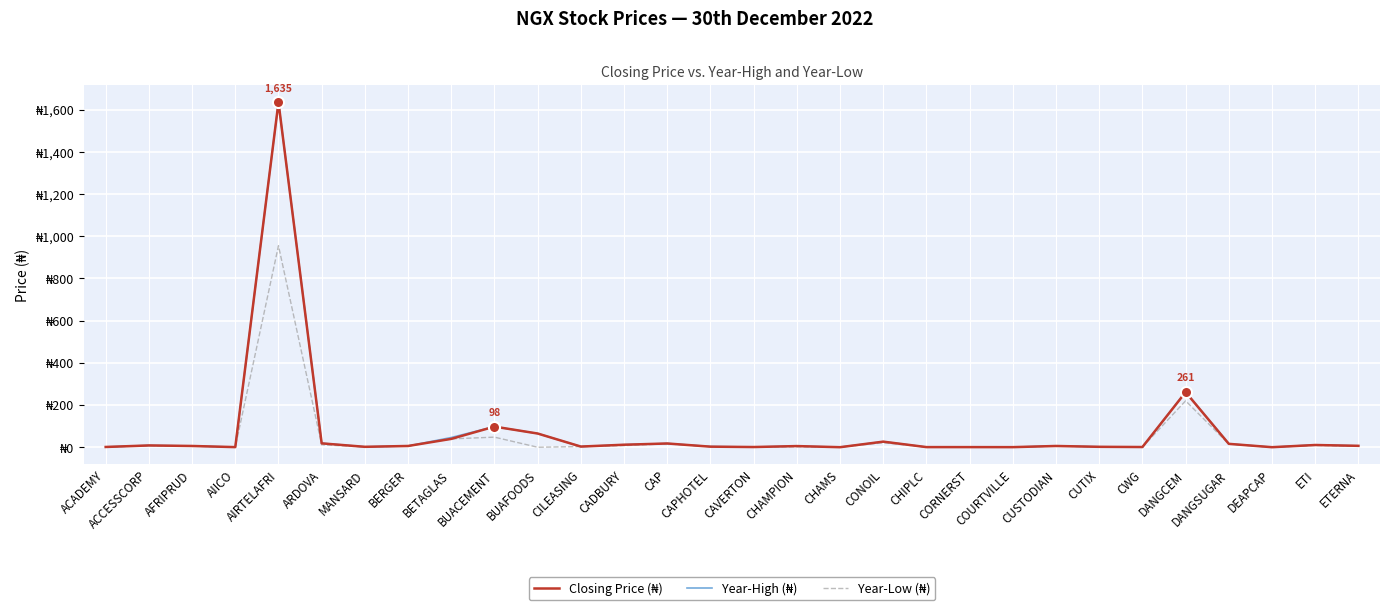

Reading left to right, list all the values displayed in this chart.

Closing Price (₦): 1.3	8.5	6.0	0.6	1635.0	18.4	2.0	6.0	39.6	97.8	65.0	3.2	11.9	17.8	2.8	1.0	5.5	0.2	26.5	0.7	0.6	0.5	6.0	2.0	1.0	261.0	16.1	0.2	10.6	6.7
Year-High (₦): 1.5	8.7	6.0	0.6	1635.0	19.0	2.0	6.0	46.1	97.8	65.0	3.2	11.9	17.8	3.4	1.0	5.5	0.3	26.5	0.7	0.6	0.5	6.5	2.2	1.0	262.3	16.3	0.2	11.3	6.7
Year-Low (₦): 0.6	7.5	5.0	0.5	955.0	11.6	1.5	5.7	39.6	47.9	0.0	3.2	7.8	16.2	2.8	0.8	1.9	0.2	21.3	0.5	0.4	0.3	5.3	1.9	0.7	220.0	15.3	0.2	8.6	5.0